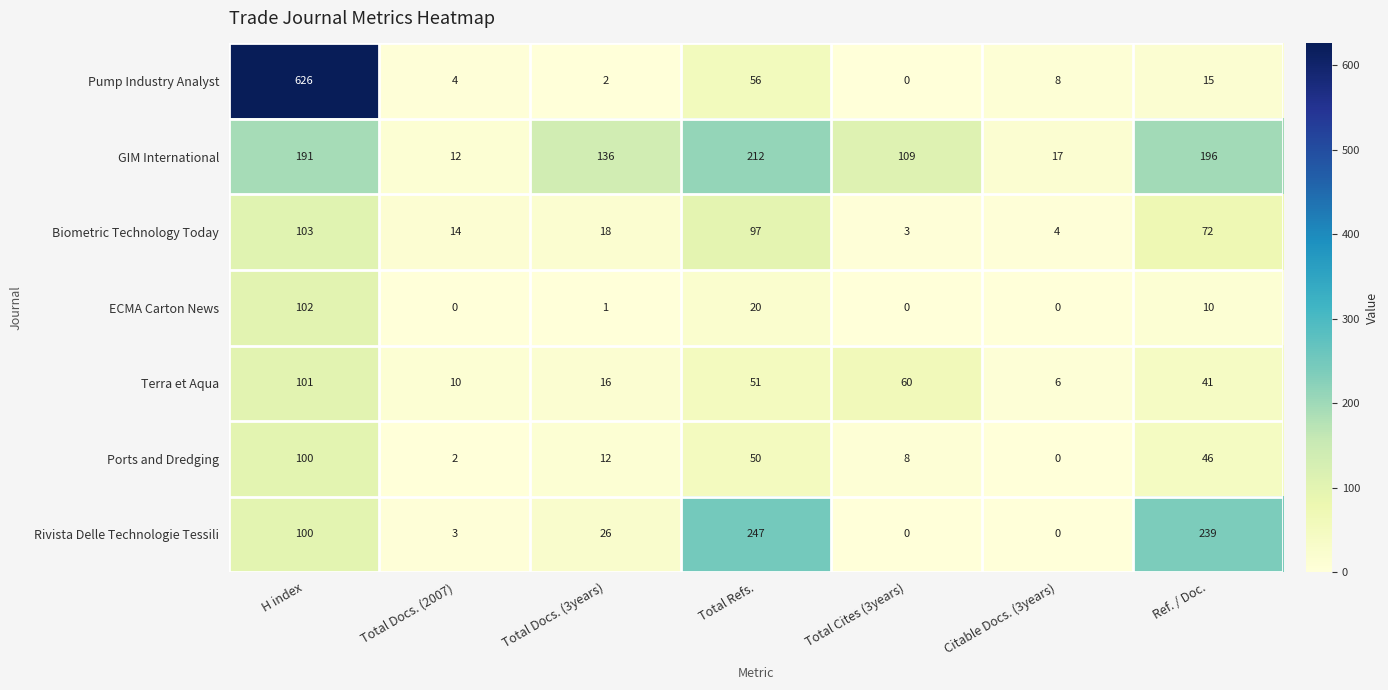

At which category is the sum across all series the highest?

H index